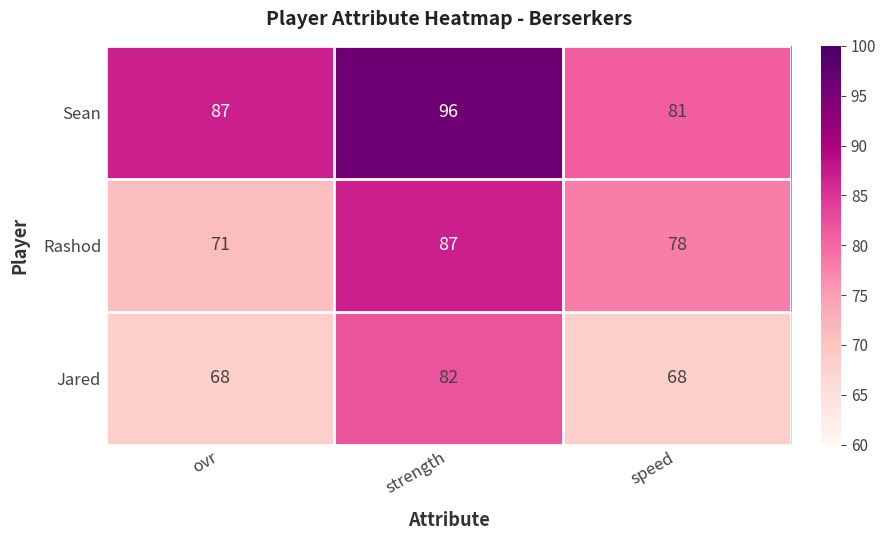

Reading left to right, what are all the values shown in this chart?

Sean: 87	96	81
Rashod: 71	87	78
Jared: 68	82	68